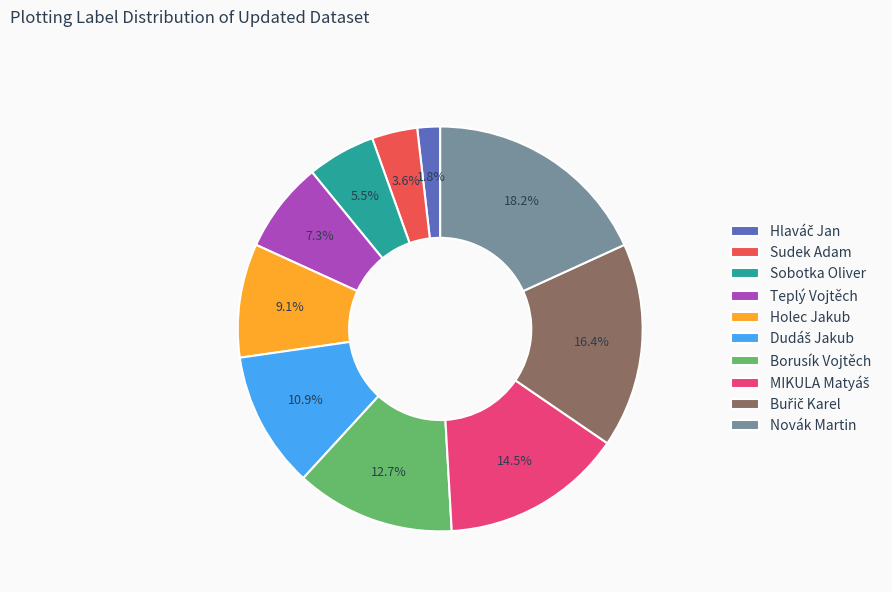

To the nearest percent, what is the average slice percentage?

10%